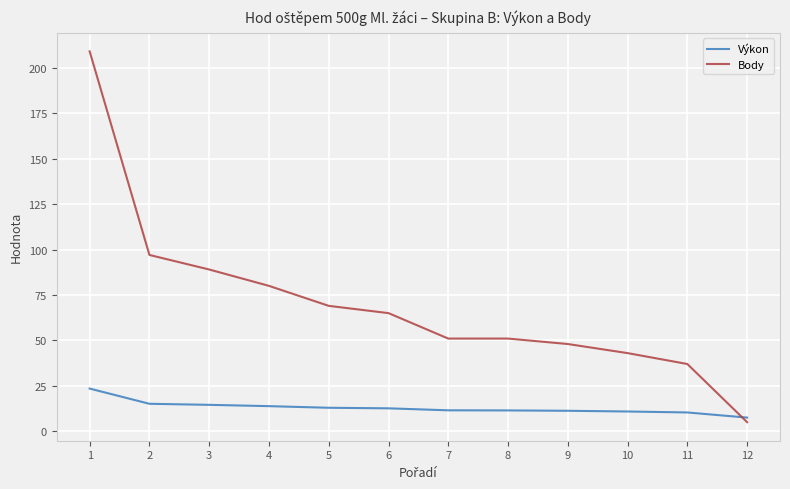

Between which two adjacent categories do Body and Výkon first intersect?

11 and 12